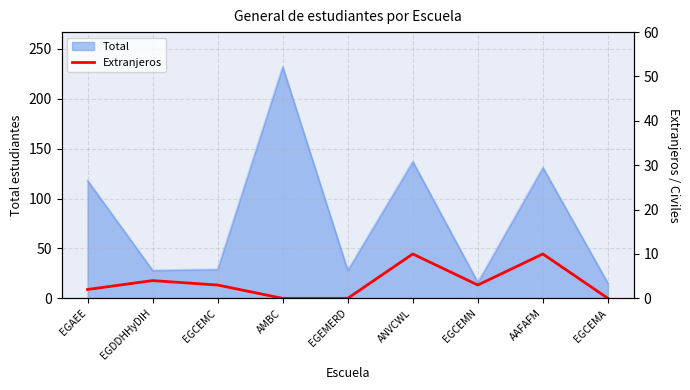

Where does the data first go above 3?

EGDDHHyDIH